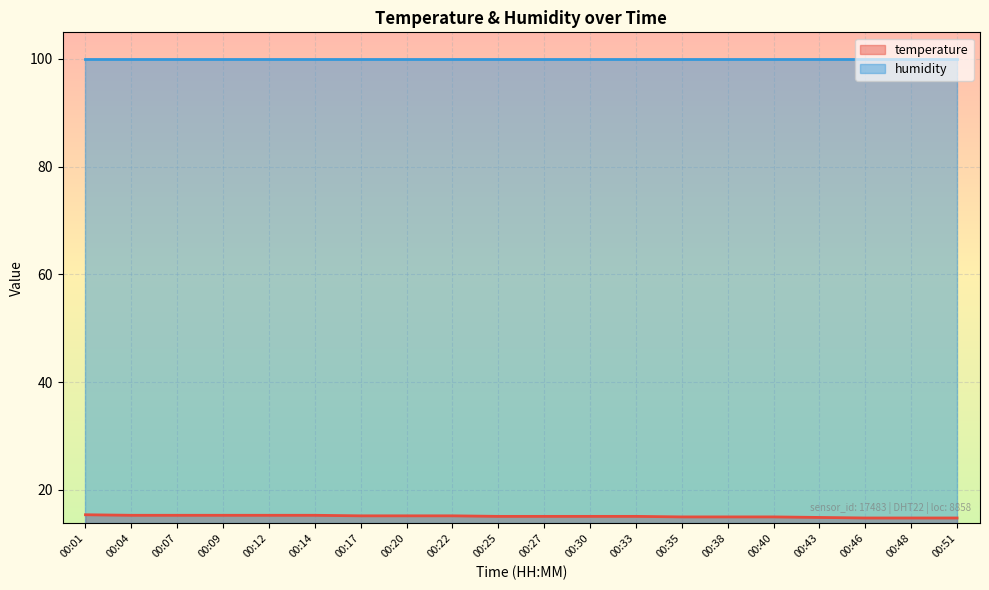

Reading left to right, what are all the values shown in this chart?

00:01=15.4	00:04=15.3	00:07=15.3	00:09=15.3	00:12=15.3	00:14=15.3	00:17=15.2	00:20=15.2	00:22=15.2	00:25=15.1	00:27=15.1	00:30=15.1	00:33=15.1	00:35=15.0	00:38=15.0	00:40=15.0	00:43=14.9	00:46=14.8	00:48=14.8	00:51=14.8